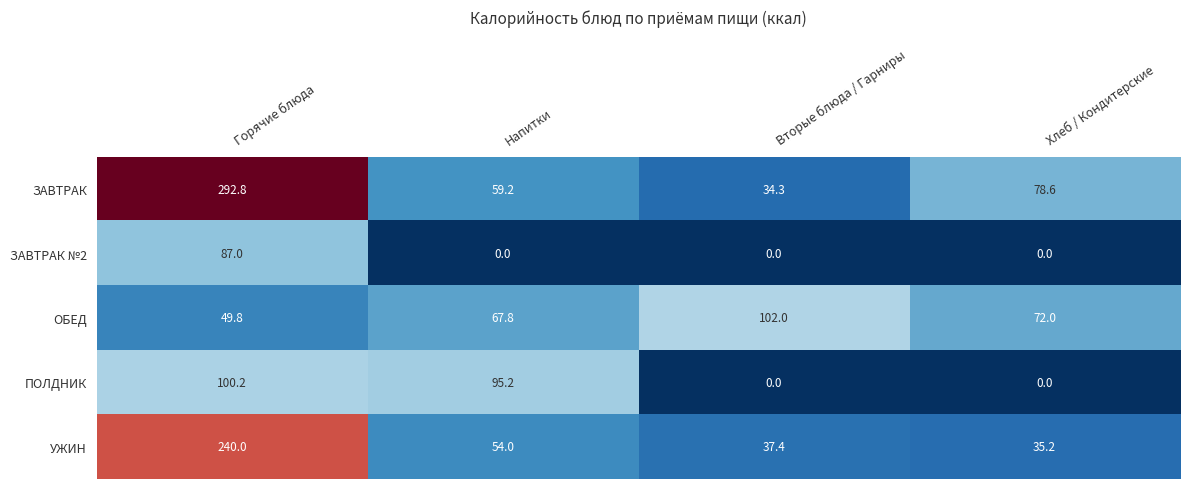

What is the sum of all ПОЛДНИК values?

195.4